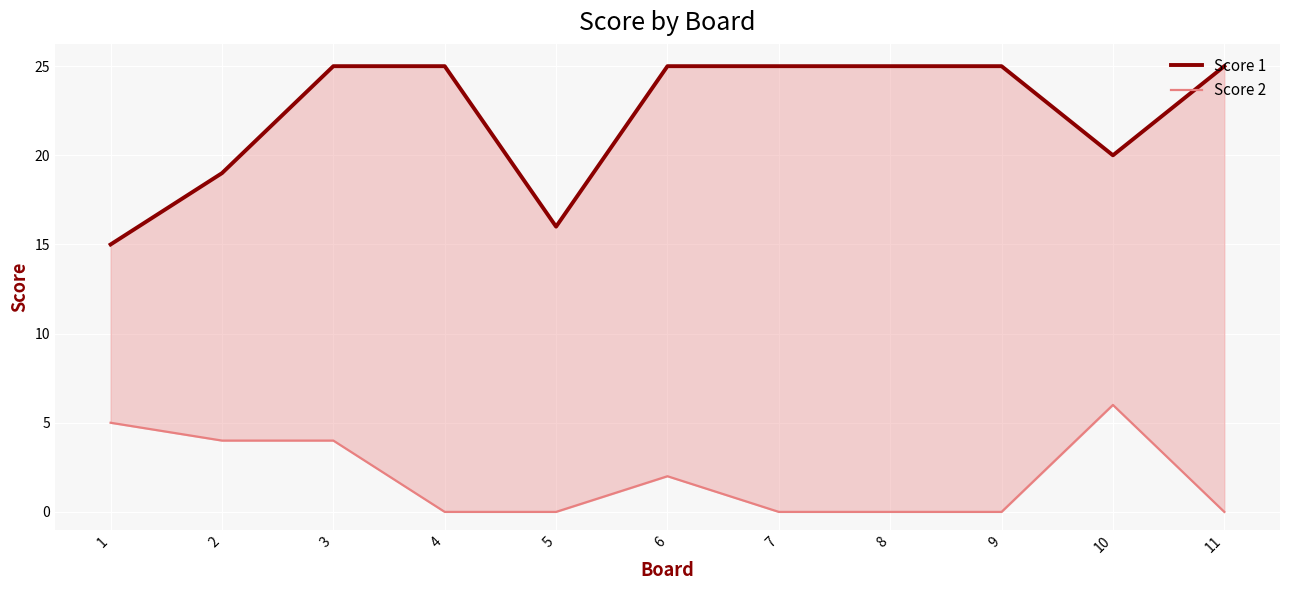

Is this an area chart (filled region under the line)?

No